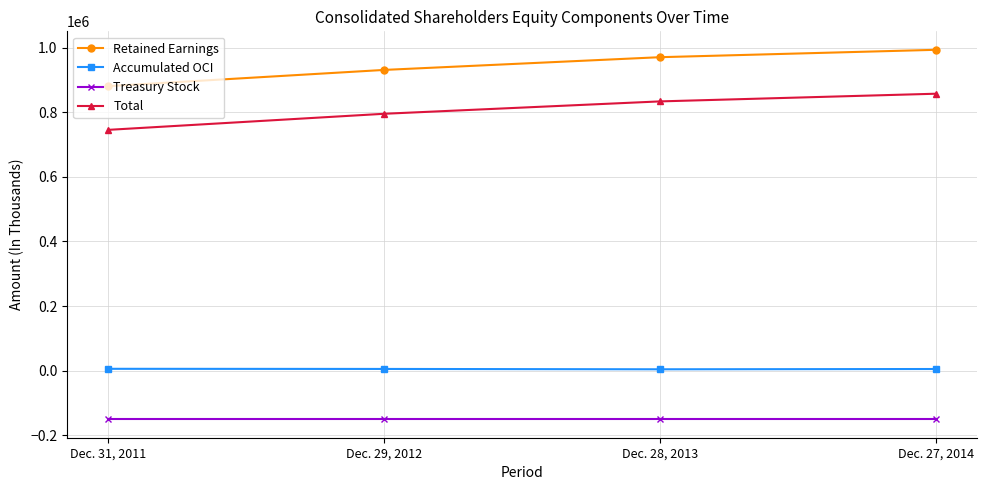

True or false: Retained Earnings and Total intersect in this chart.

False